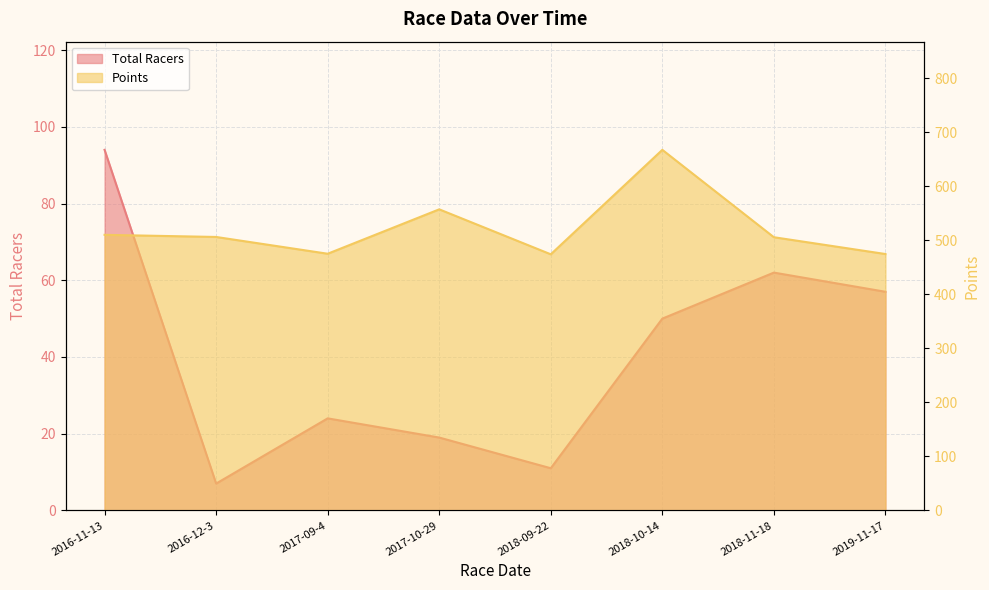

Read the Total Racers value at 2017-09-4.

24.0